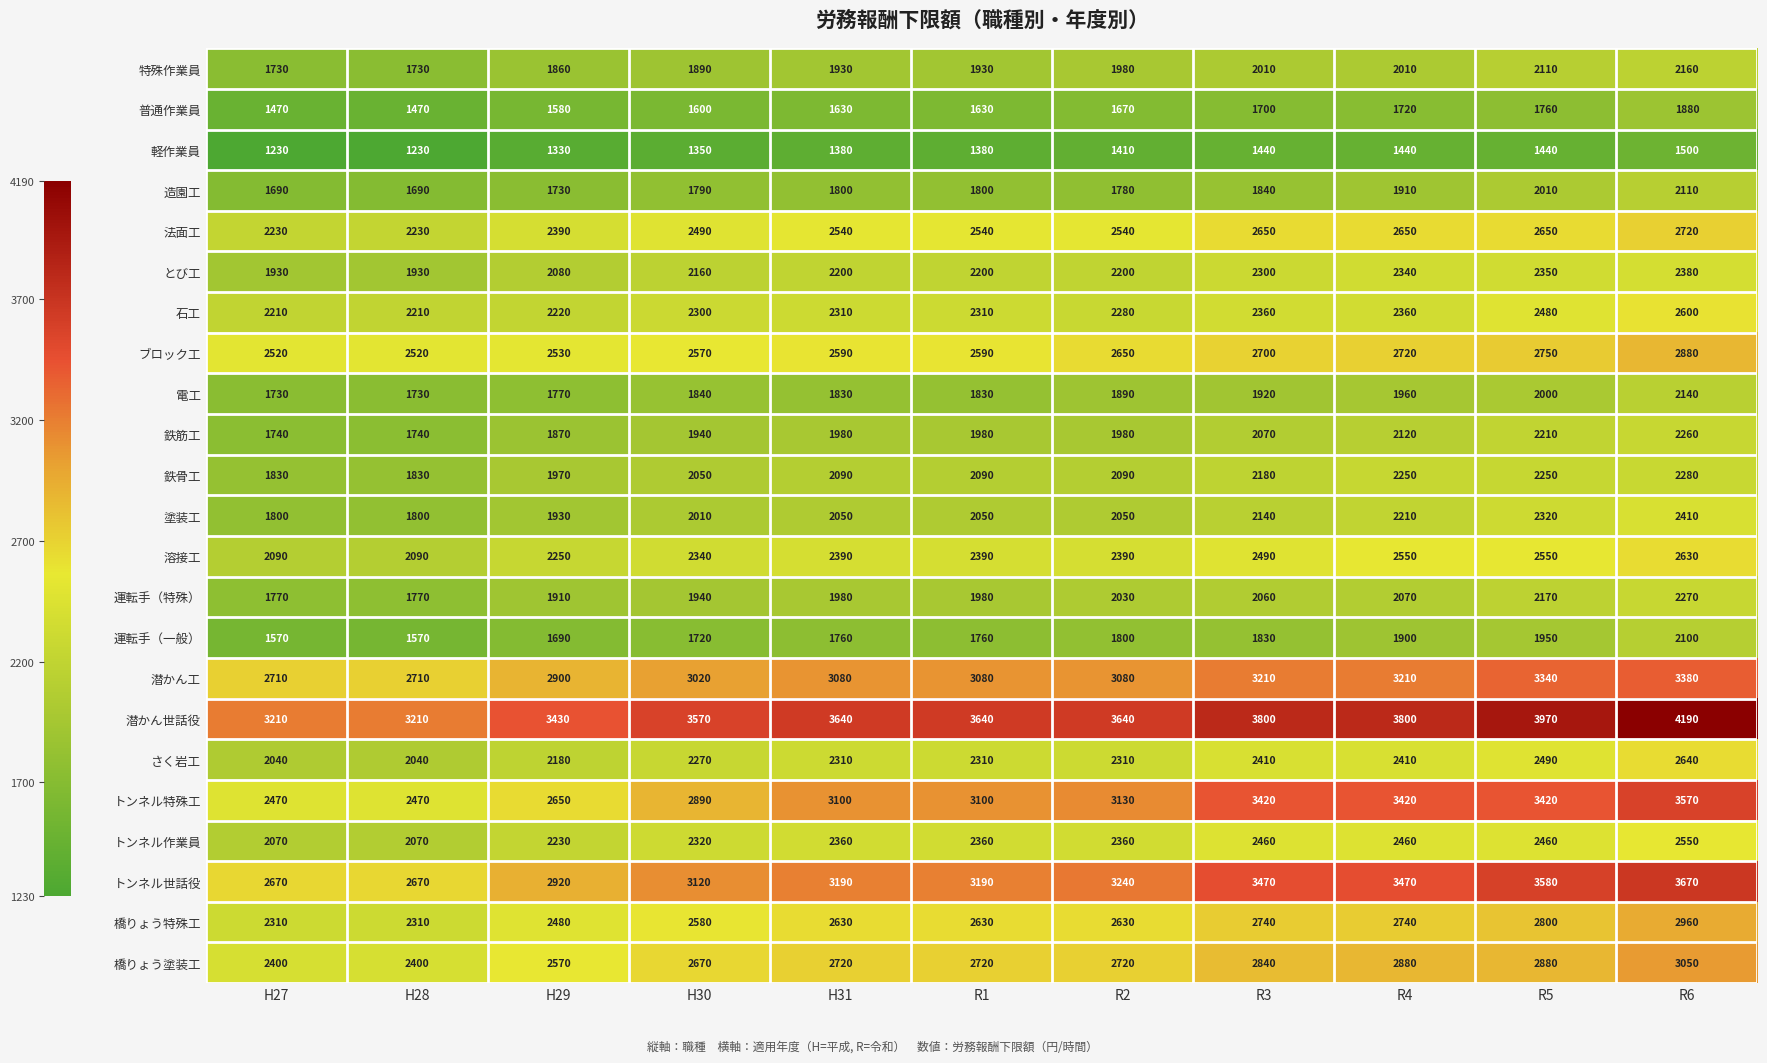

True or false: 橋りょう塗装工 has a value of 2670 at H30.

True